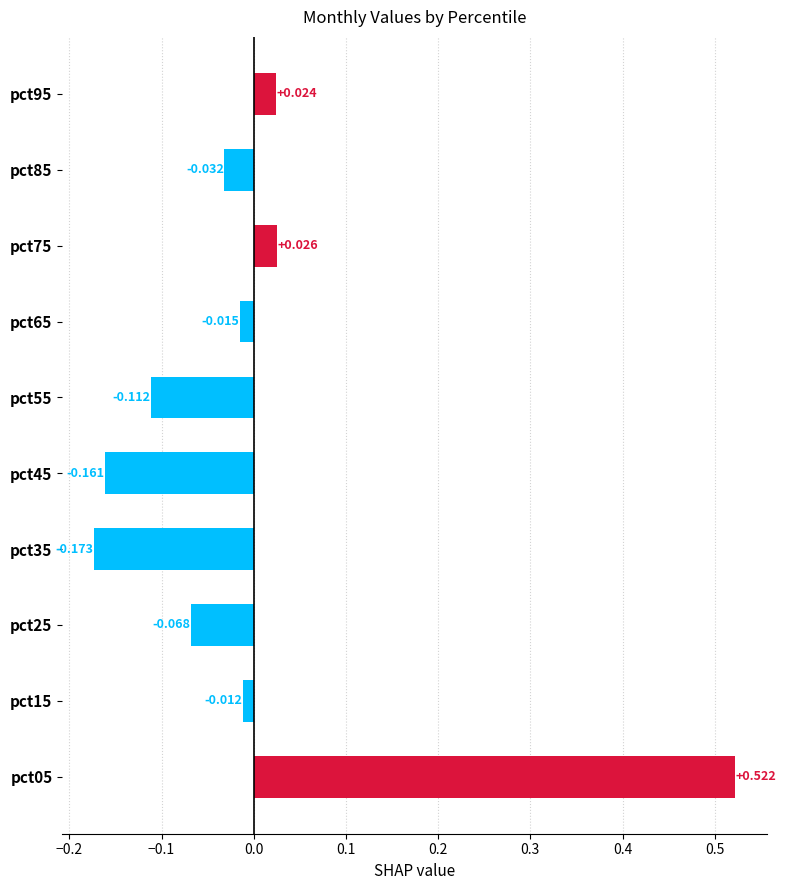

Does the chart contain any negative values?

No